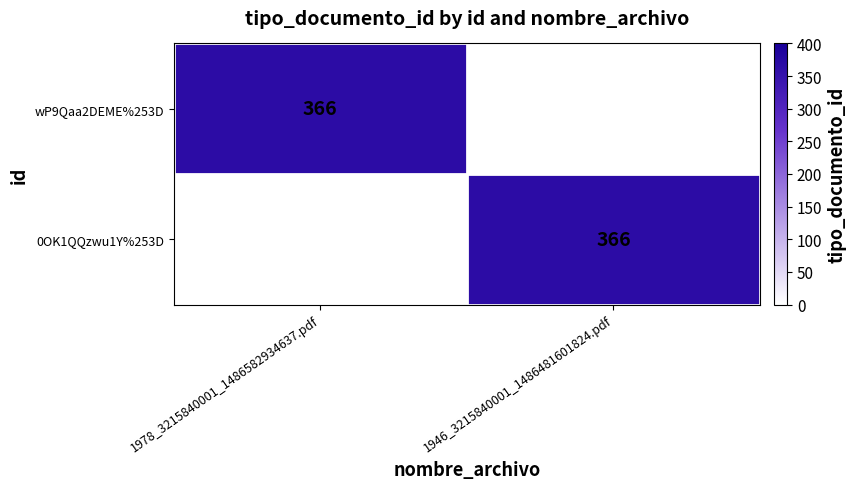

True or false: 0OK1QQzwu1Y%253D has a value of 366 at 1946_3215840001_1486481601824.pdf.

True